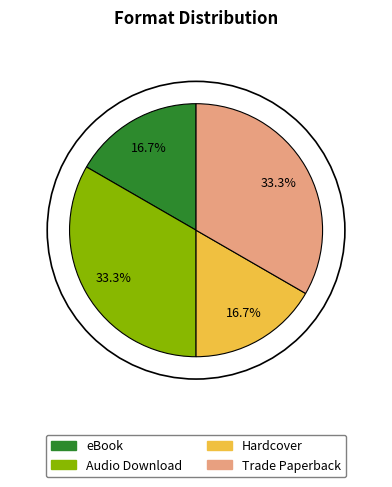

What is the total percentage of Audio Download and eBook?

50.0%